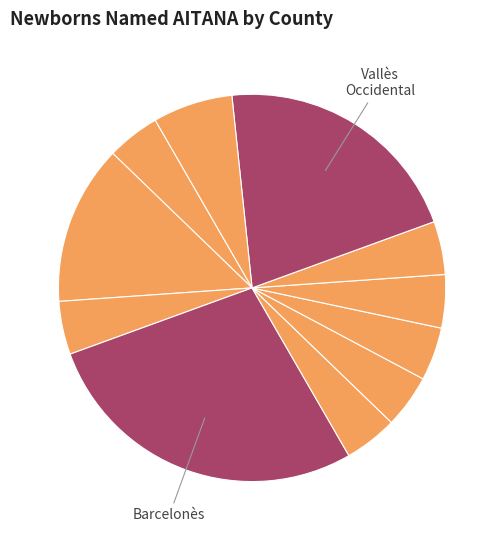

How many segments does this pie chart have?

11